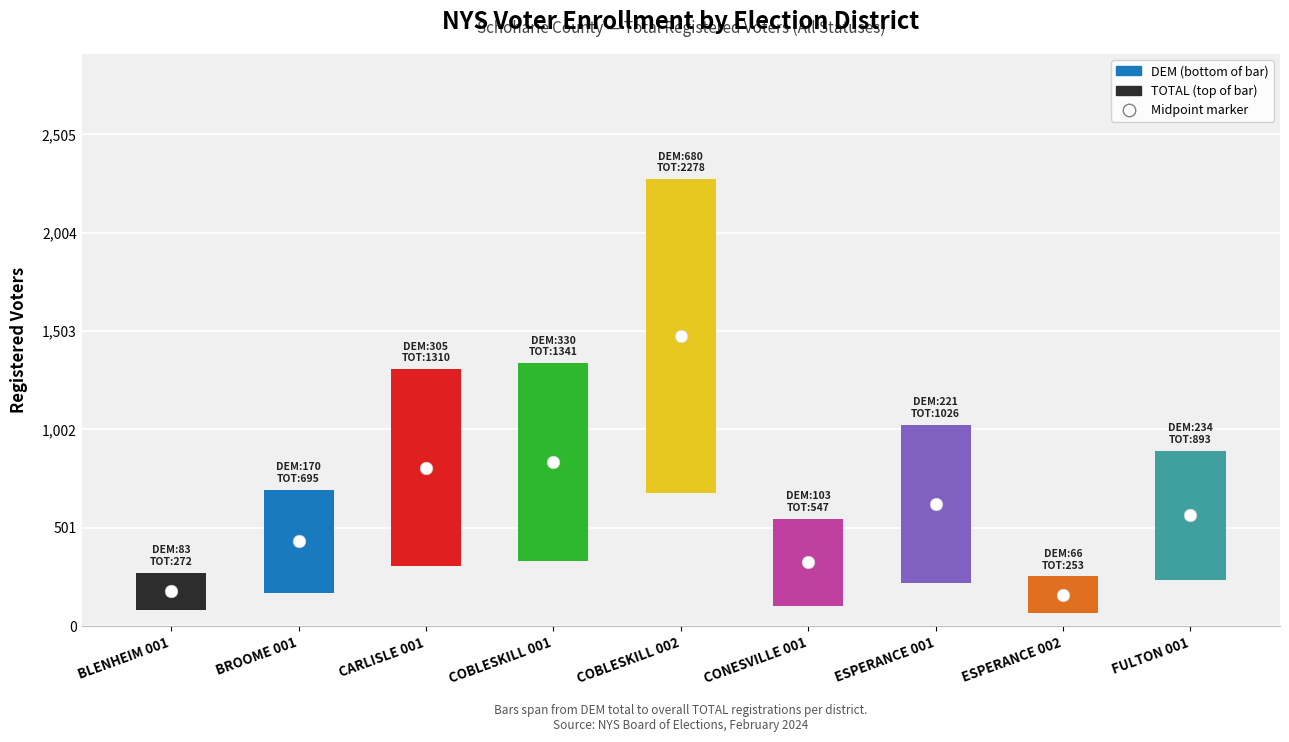

Rank the categories by DEM value from lowest to highest.

ESPERANCE 002, BLENHEIM 001, CONESVILLE 001, BROOME 001, ESPERANCE 001, FULTON 001, CARLISLE 001, COBLESKILL 001, COBLESKILL 002